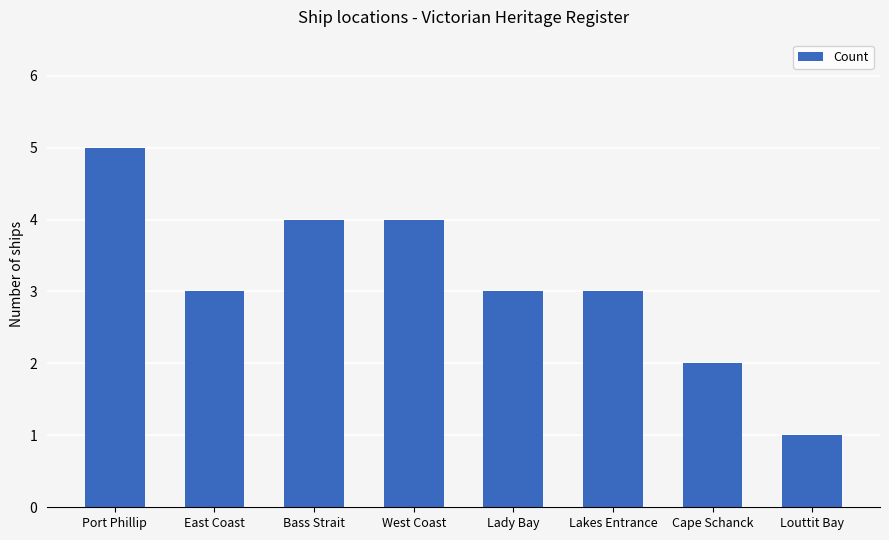

How many categories are shown in the chart?

8